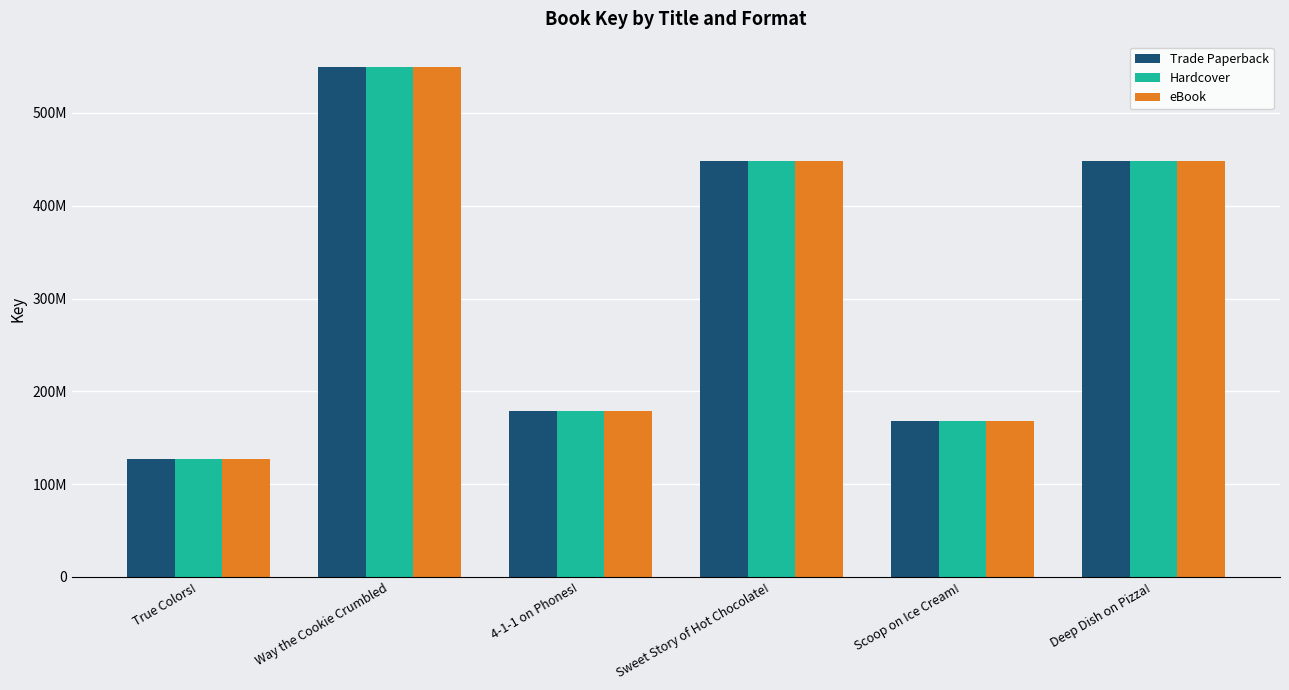

Rank the series by their maximum value, from lowest to highest.

Trade Paperback, Hardcover, eBook